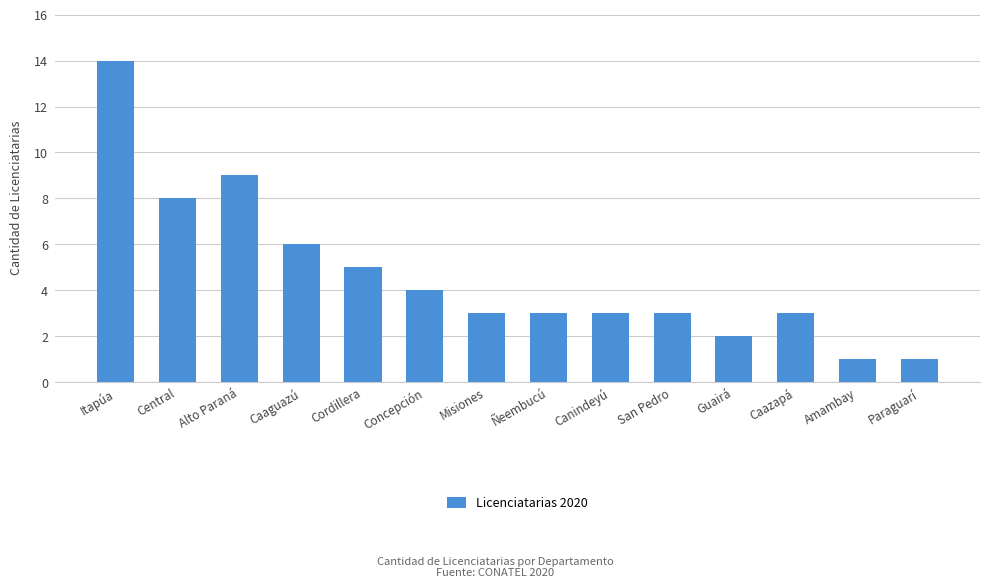

What is the ratio of the value at Misiones to the value at Caaguazú?

0.5